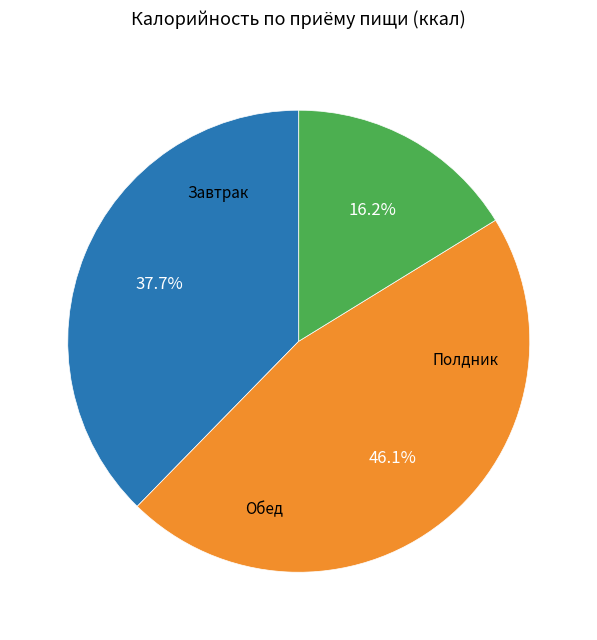

Is there any slice that represents more than half of the pie?

No